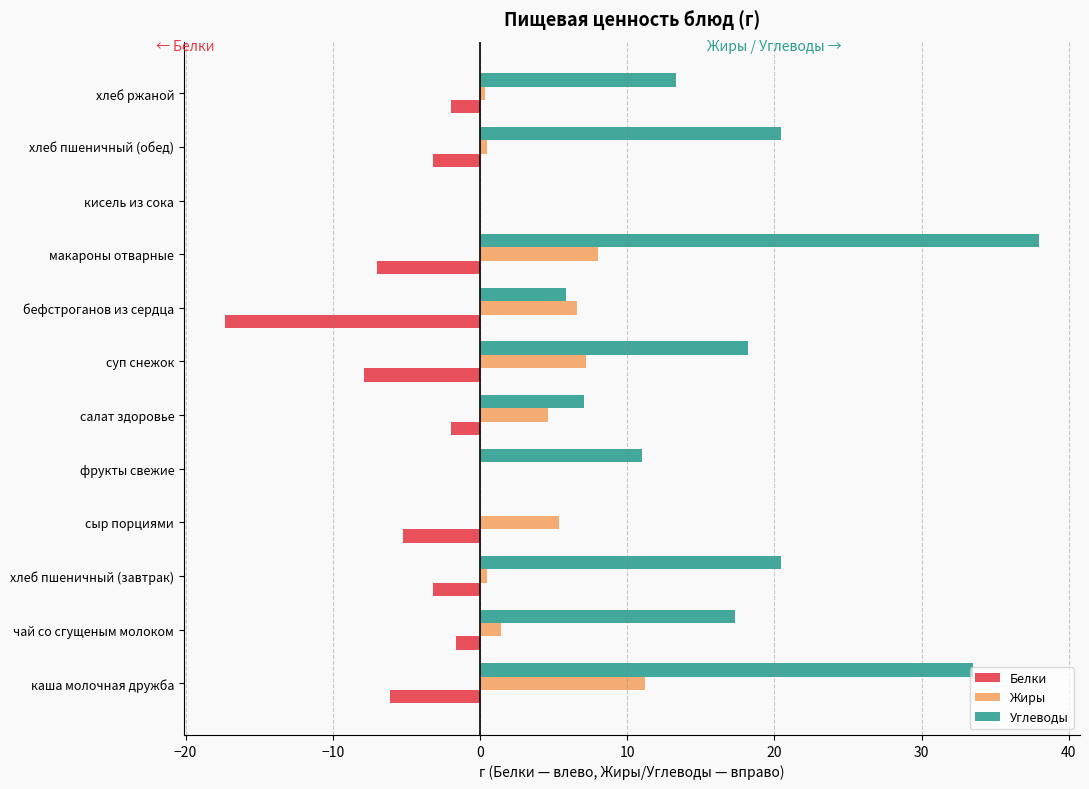

How many categories are shown in the chart?

12